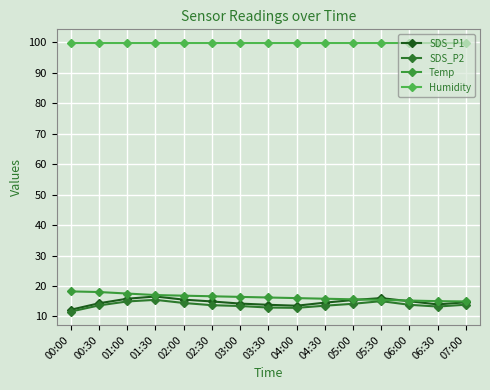

True or false: SDS_P1 and Humidity cross at least once.

False